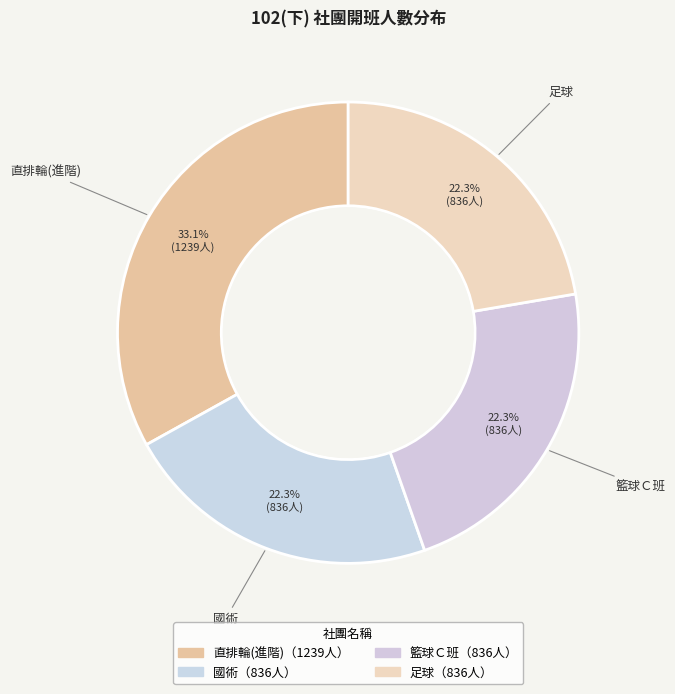

To the nearest percent, what is the difference between the 直排輪(進階) and 籃球Ｃ班 slice percentages?

11%